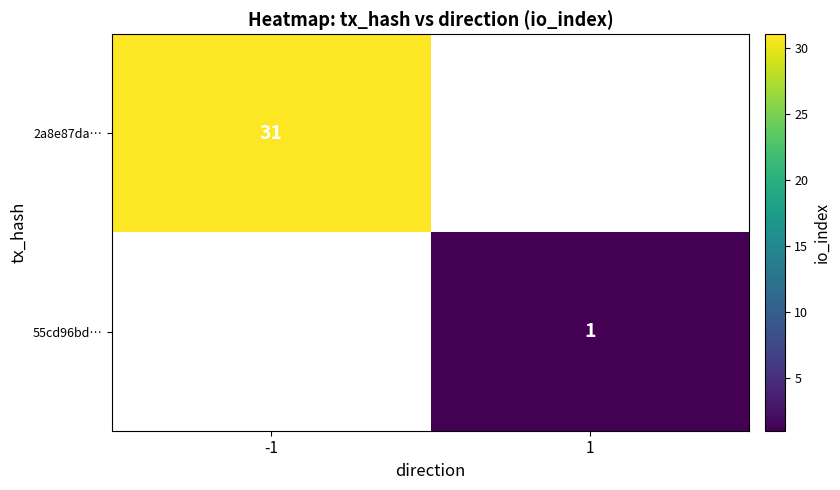

Which label corresponds to the largest value in the chart?

-1